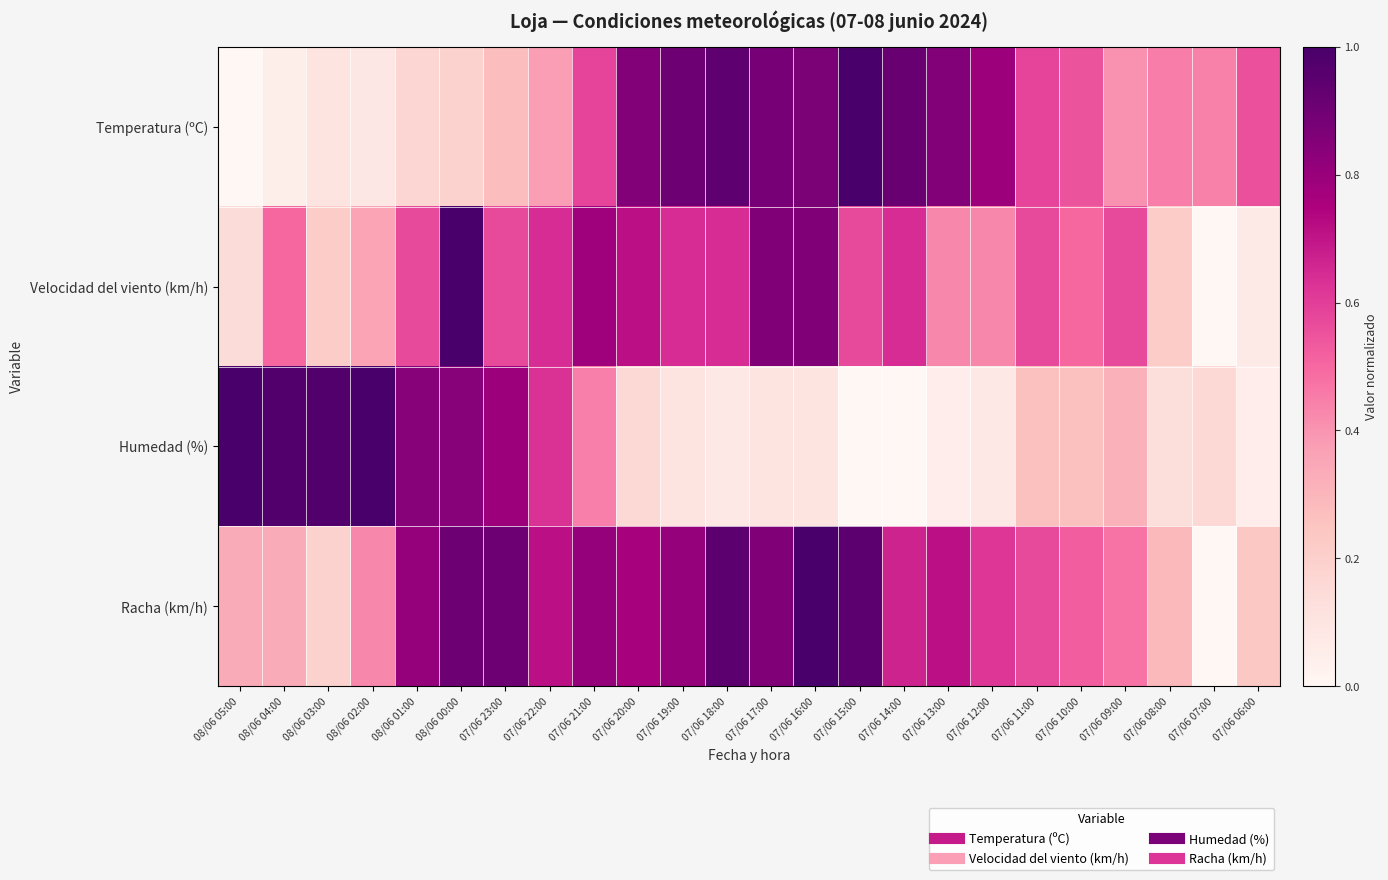

What is the total value across all series at 08/06 00:00?

2.9